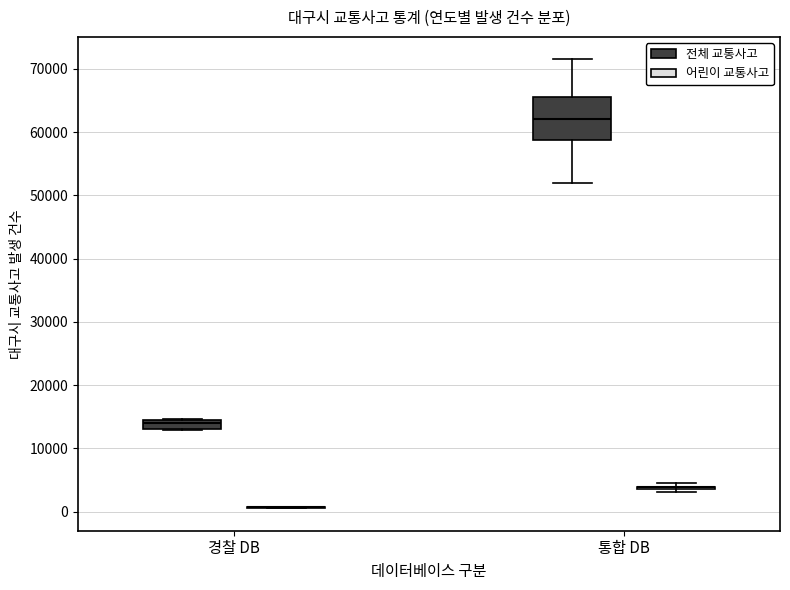

Which box is the tallest, from its lower edge to its upper edge?

통합 DB (전체 교통사고)